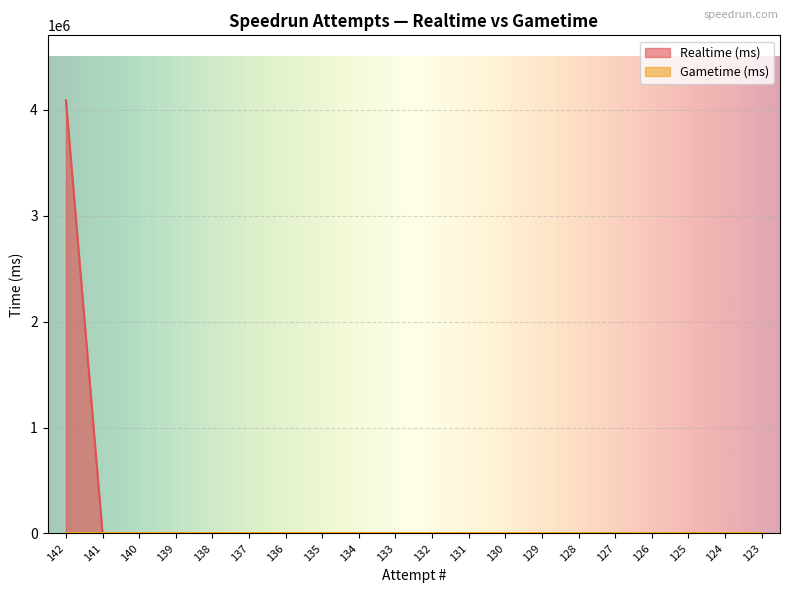

How many data points does each series have?

20